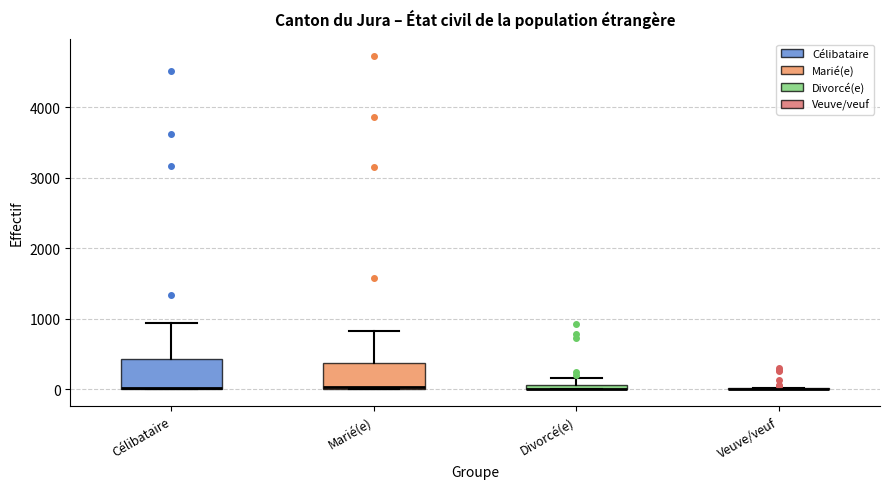

Where is the lower edge of the box for Marié(e) on the y-axis? The values are not printed on the chart, so give them approximately, as read against the axis.

0